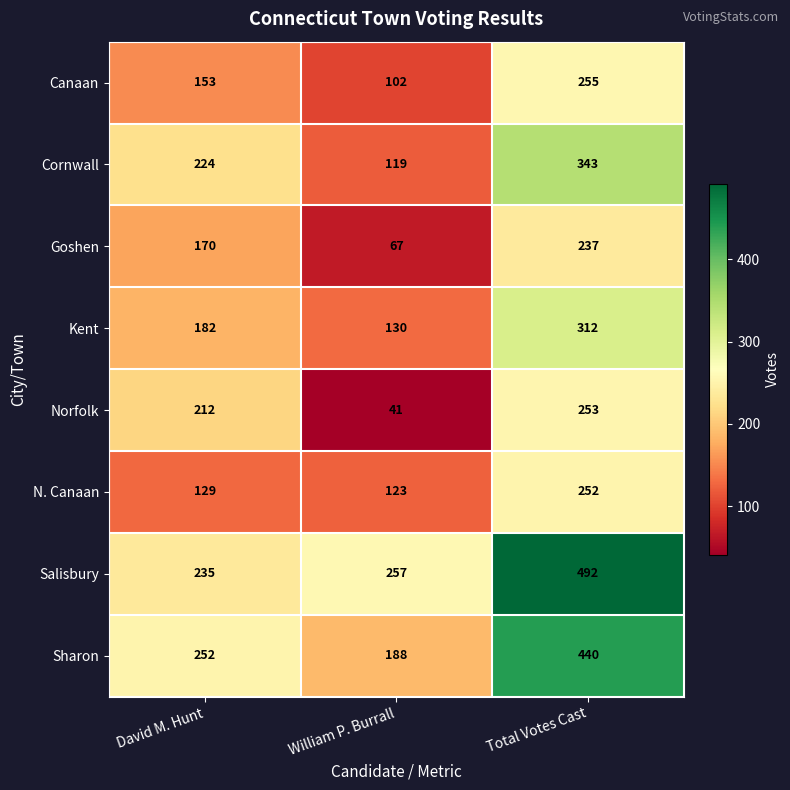

Between David M. Hunt and Total Votes Cast, which series saw the biggest shift?

Salisbury